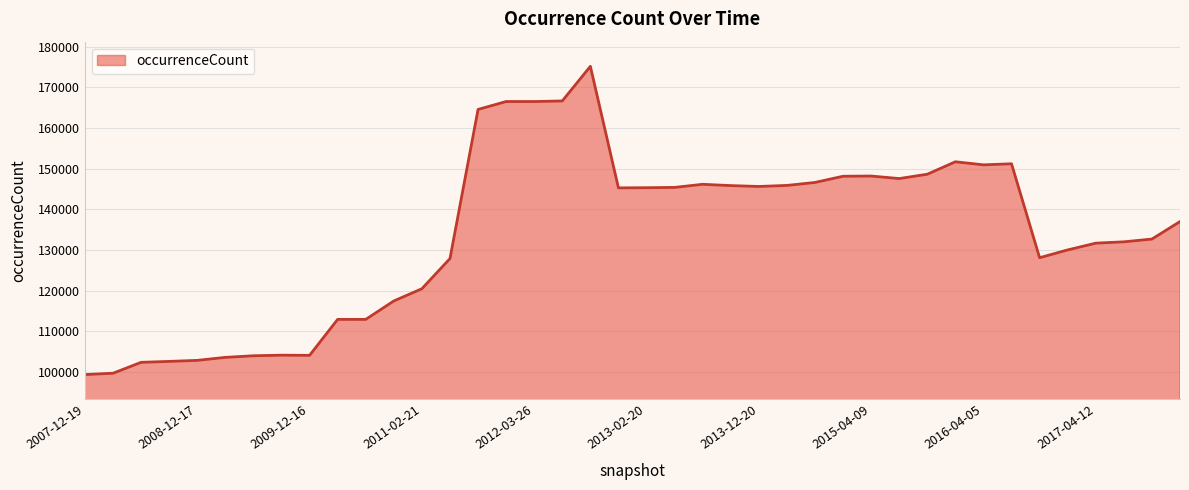

What is the difference between the maximum and second lowest values?

75494